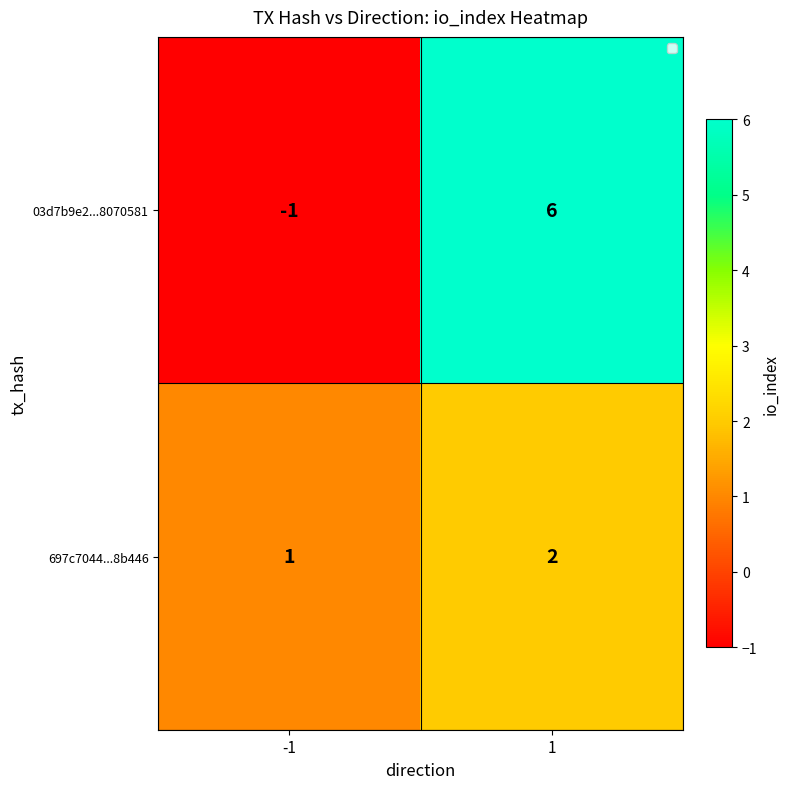

Reading right to left, transcribe all the data shown in this chart.

03d7b9e2...8070581: 6	-1
697c7044...8b446: 2	1